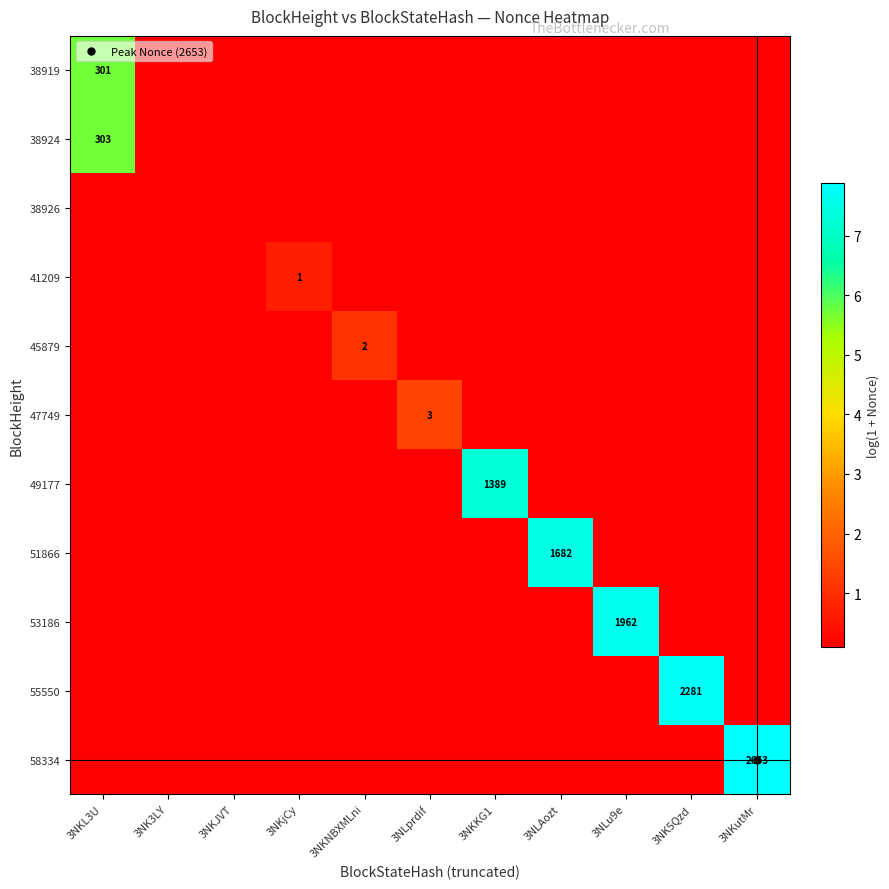

Rank the series by their maximum value, from highest to lowest.

58334, 55550, 53186, 51866, 49177, 38924, 38919, 47749, 45879, 41209, 38926